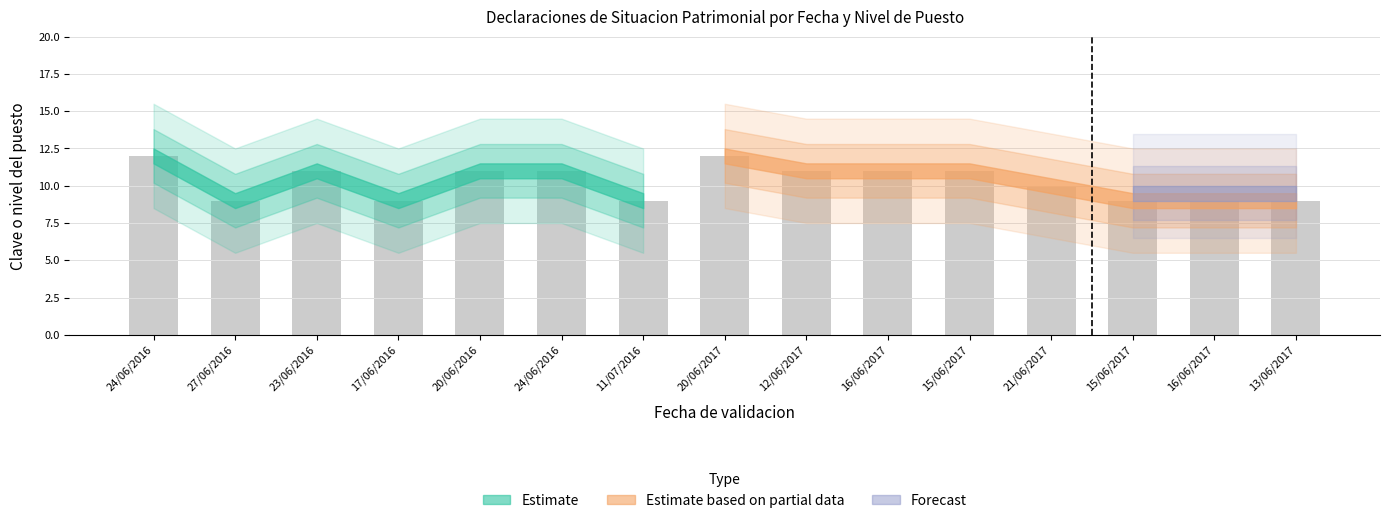

What is the label of the 5th bar from the left?

20/06/2016